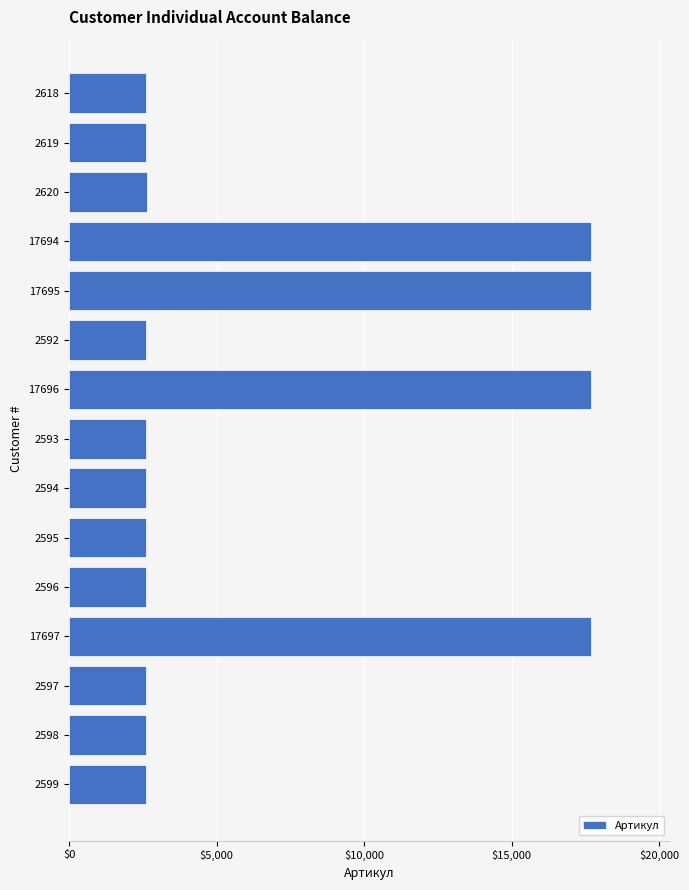

What is the label of the 10th bar from the top?

2595